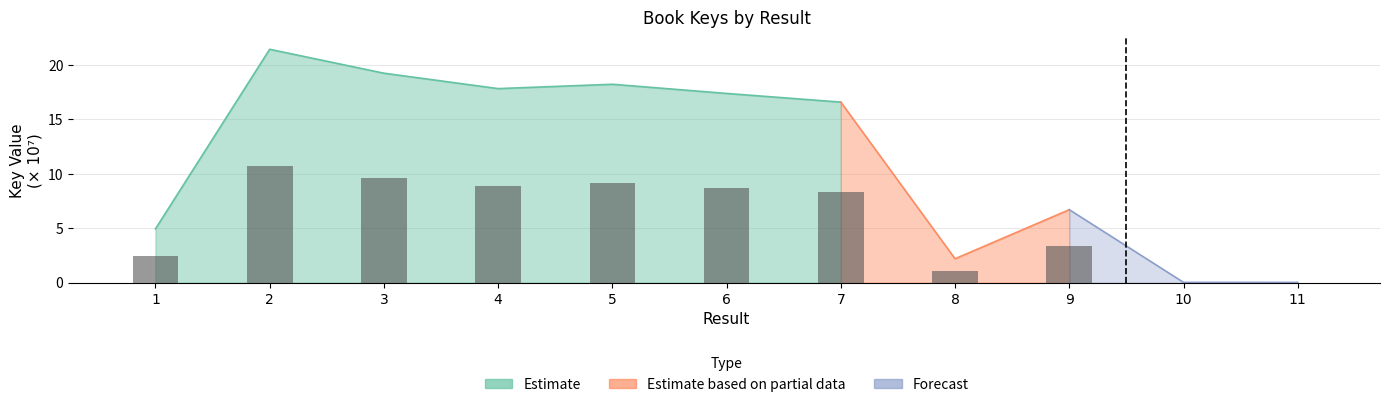

How many data points does each series have?

11